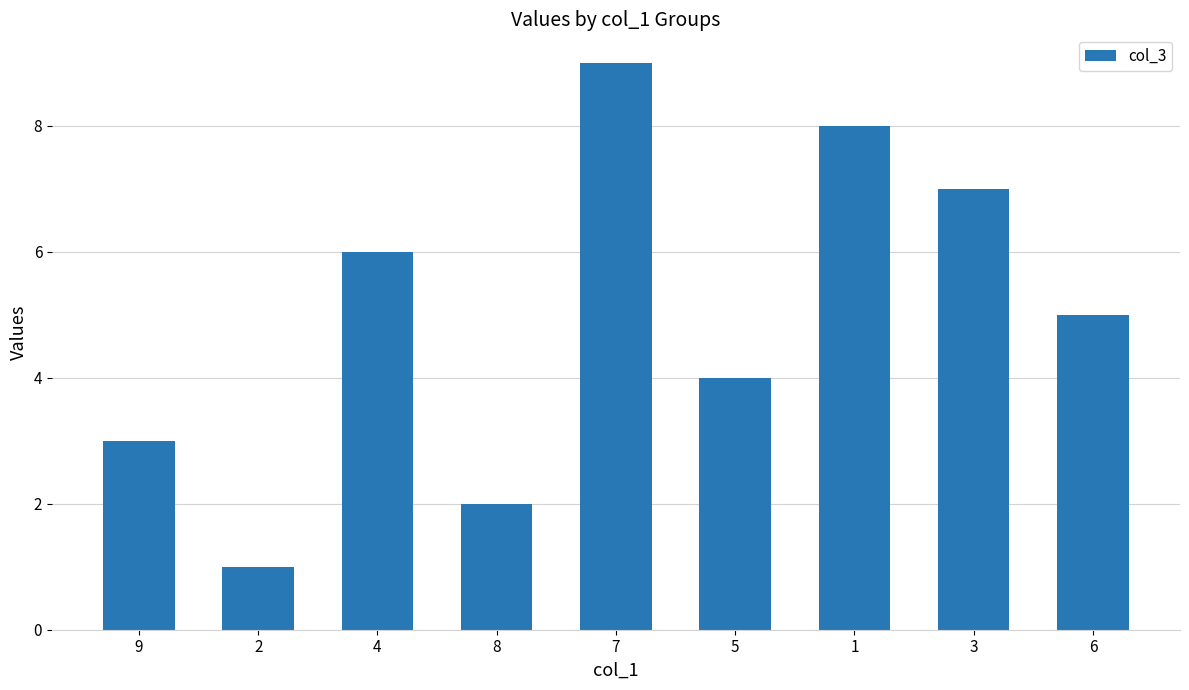

True or false: the data shows 4 at 5.

True